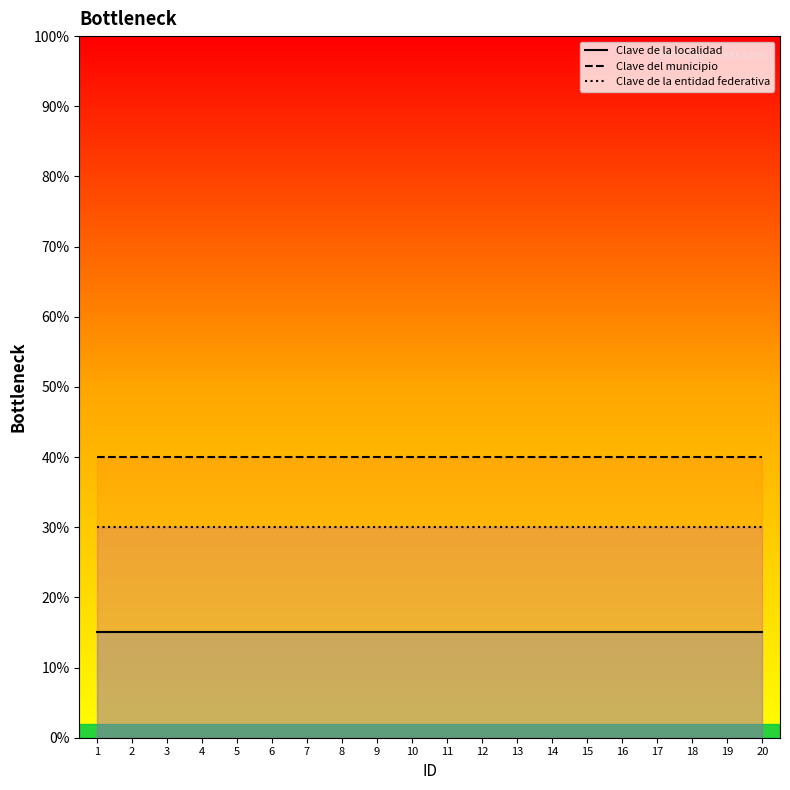

Between 3 and 12, which series saw the biggest shift?

Clave de la localidad